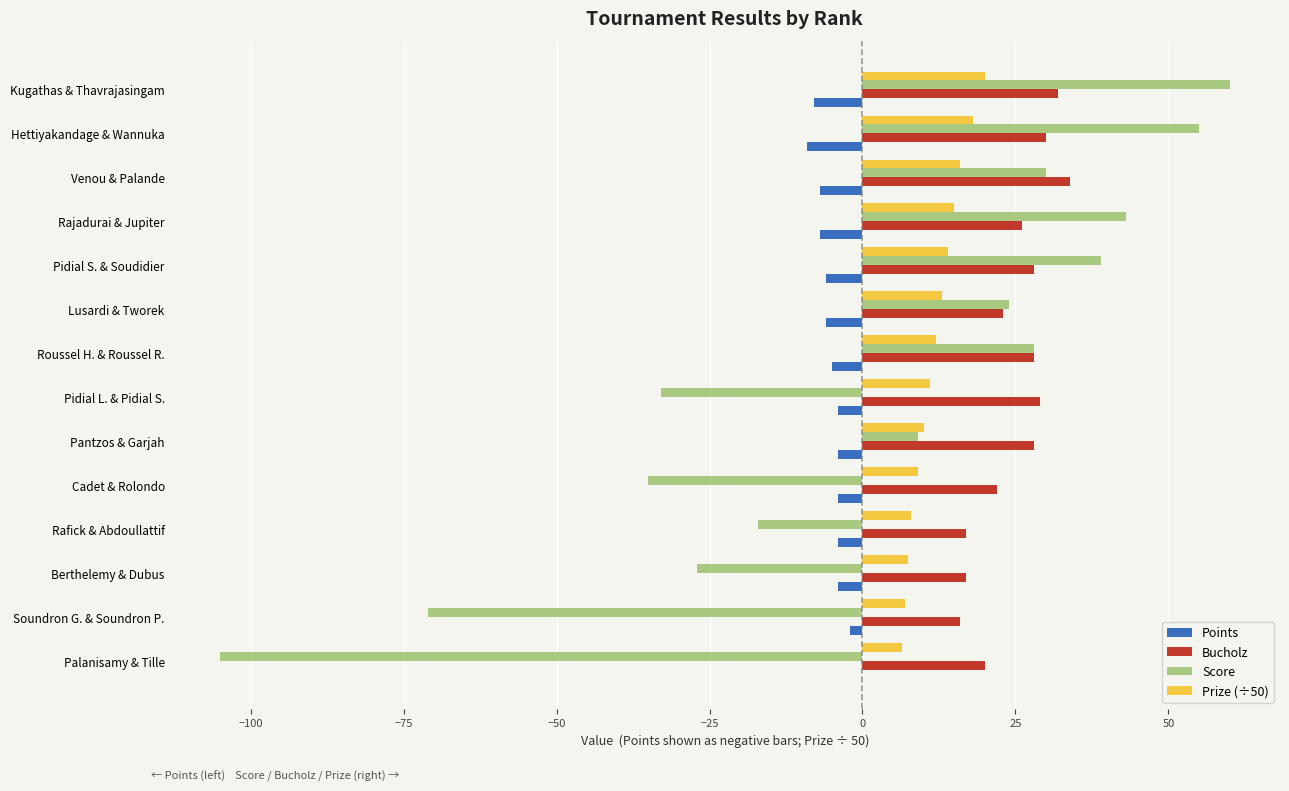

Which label corresponds to the largest value in the chart?

Kugathas & Thavrajasingam